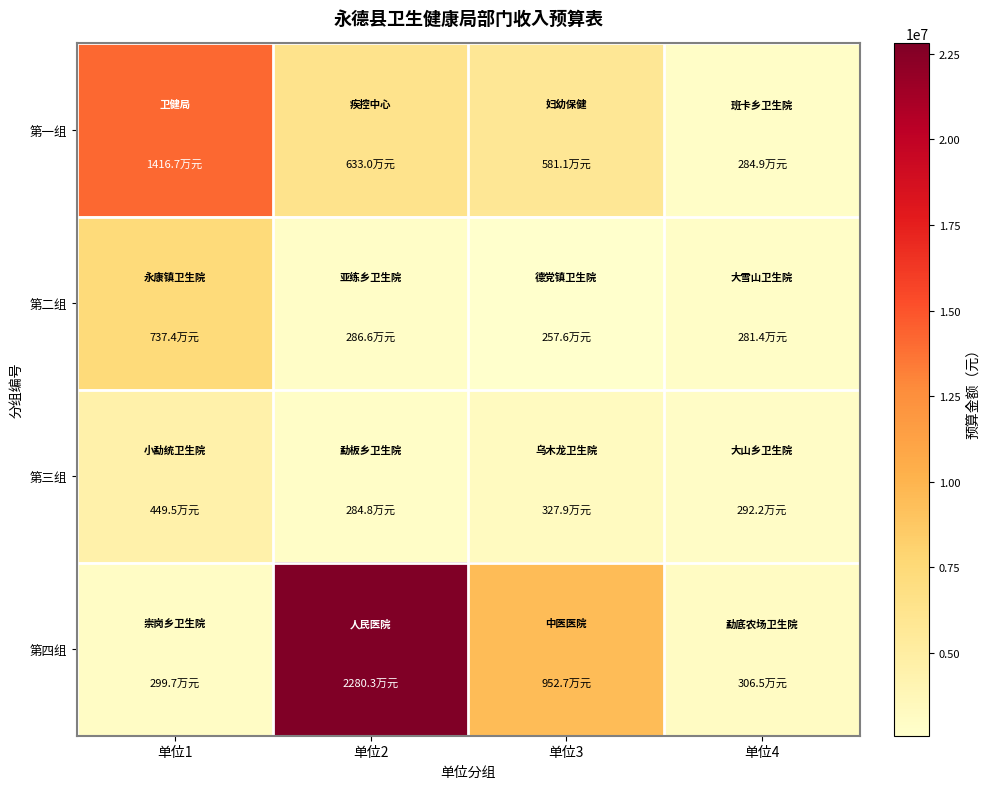

Which series has the largest total across all categories?

第四组